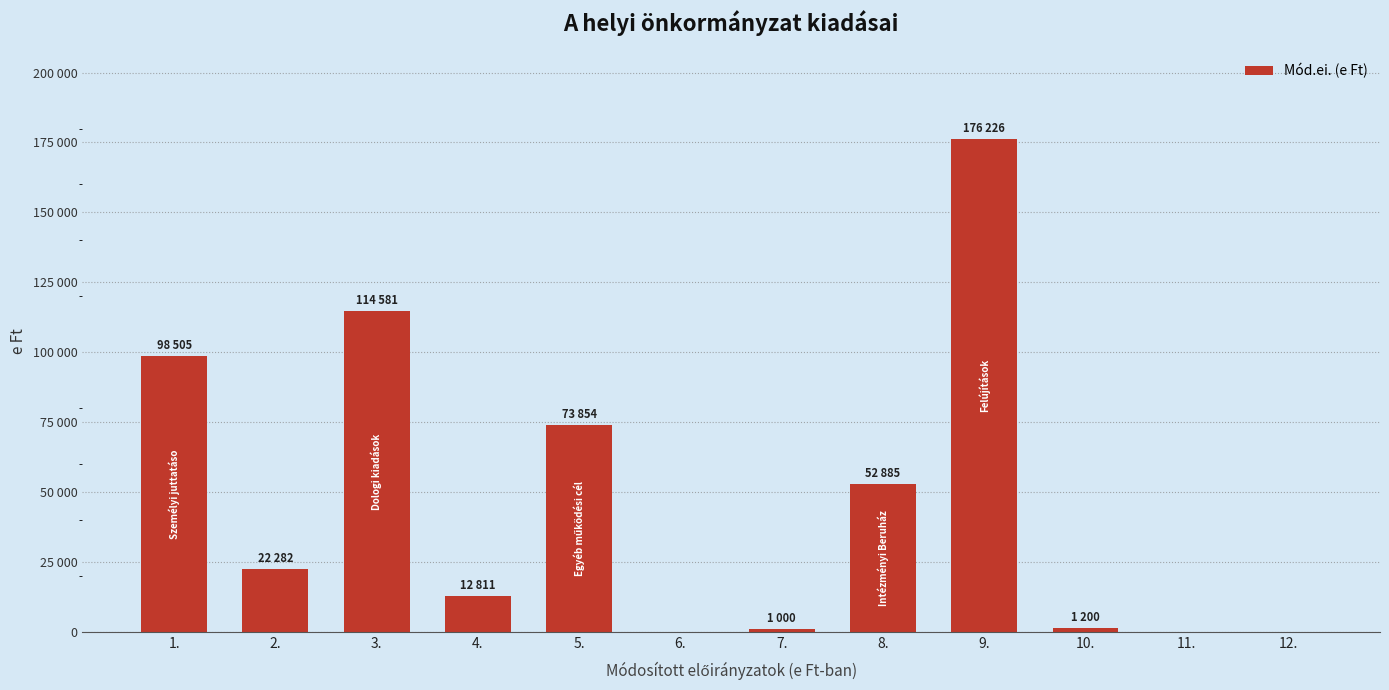

What is the difference between the values at 4. and 3.?

101770